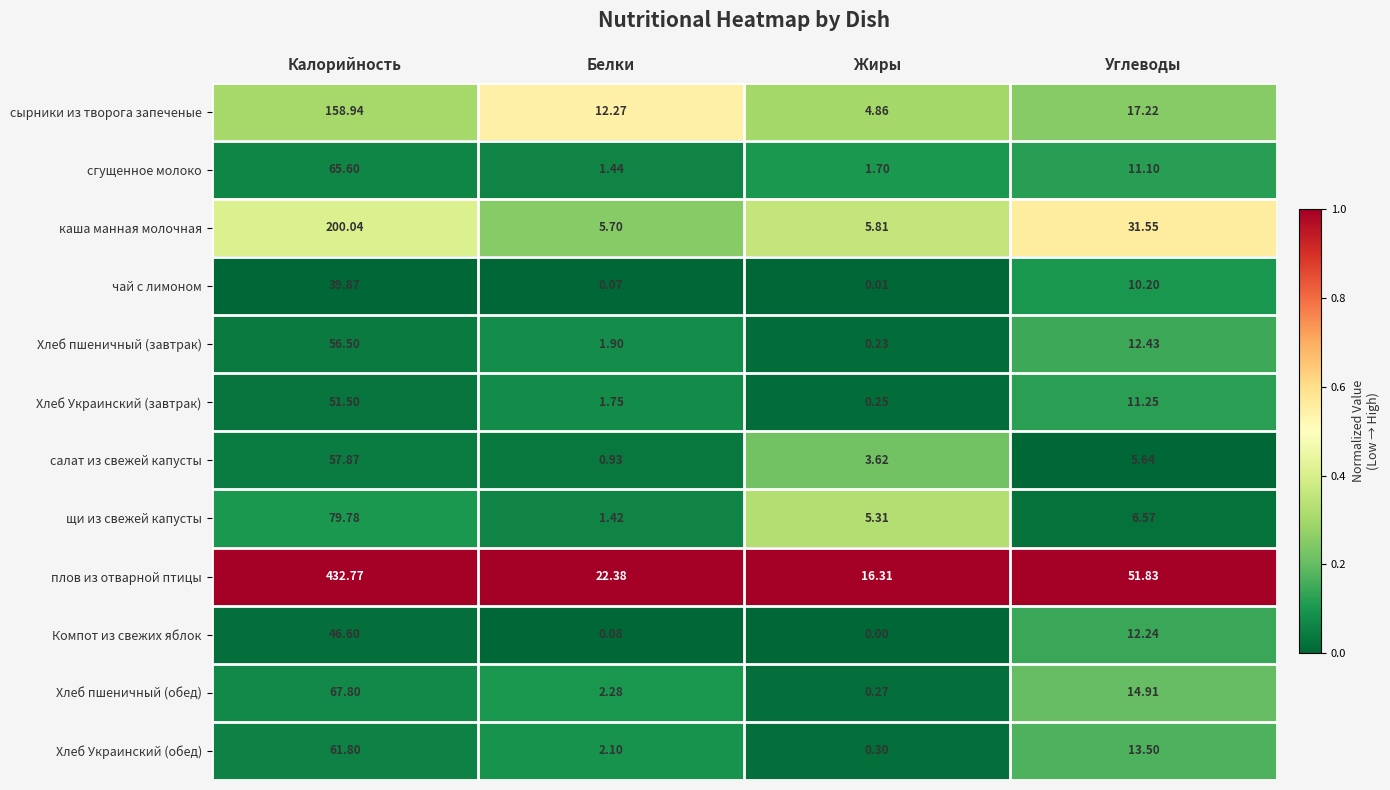

Rank the series at Калорийность from lowest to highest value.

чай с лимоном, Компот из свежих яблок, Хлеб Украинский (завтрак), Хлеб пшеничный (завтрак), салат из свежей капусты, Хлеб Украинский (обед), сгущенное молоко, Хлеб пшеничный (обед), щи из свежей капусты, сырники из творога запеченые, каша манная молочная, плов из отварной птицы